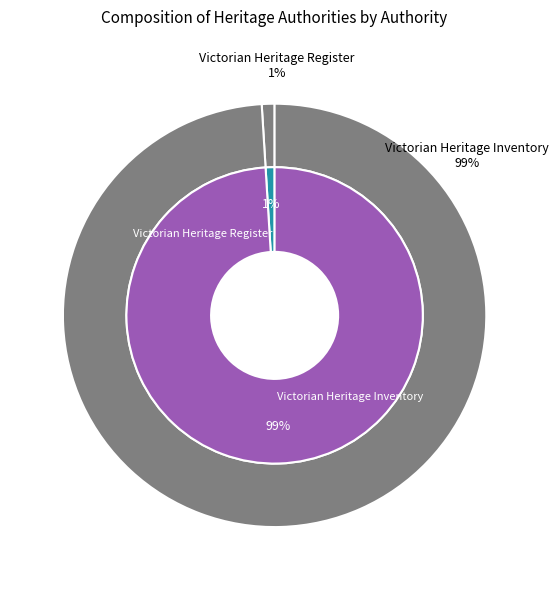

To the nearest percent, what portion does Victorian Heritage Register represent?

1%